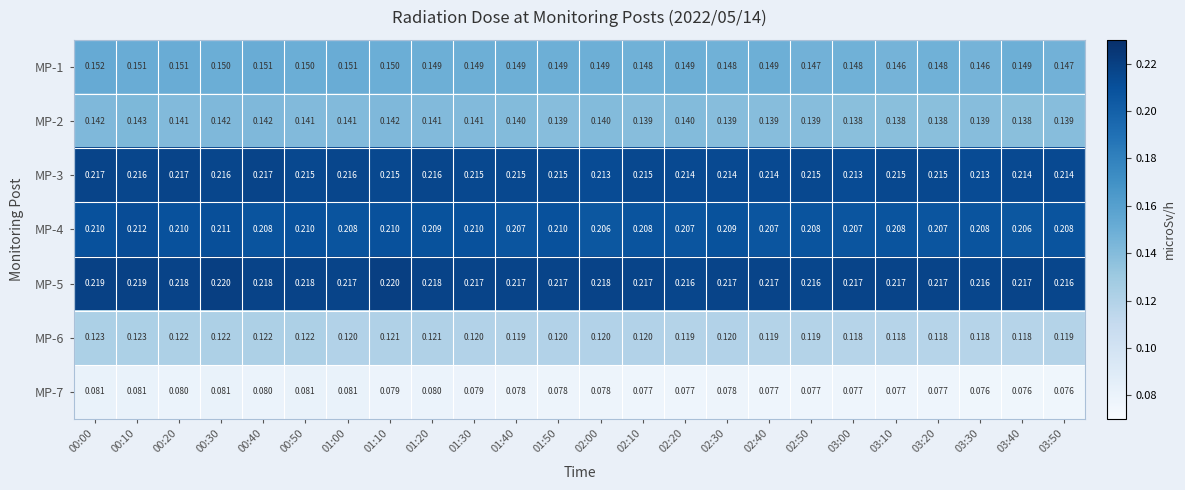

How many categories are shown in the chart?

24